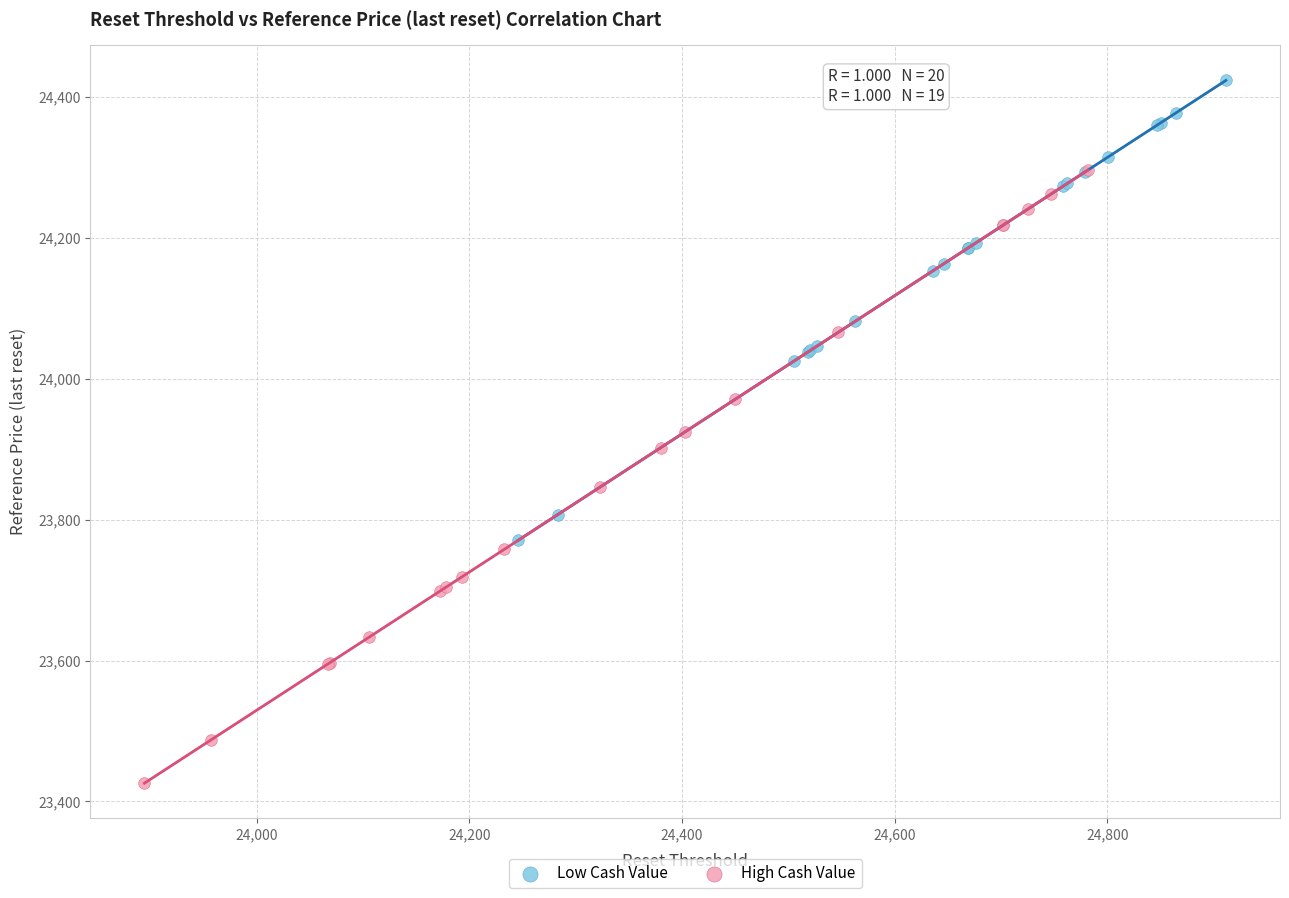

Which series reaches the maximum Y coordinate?

Low Cash Value